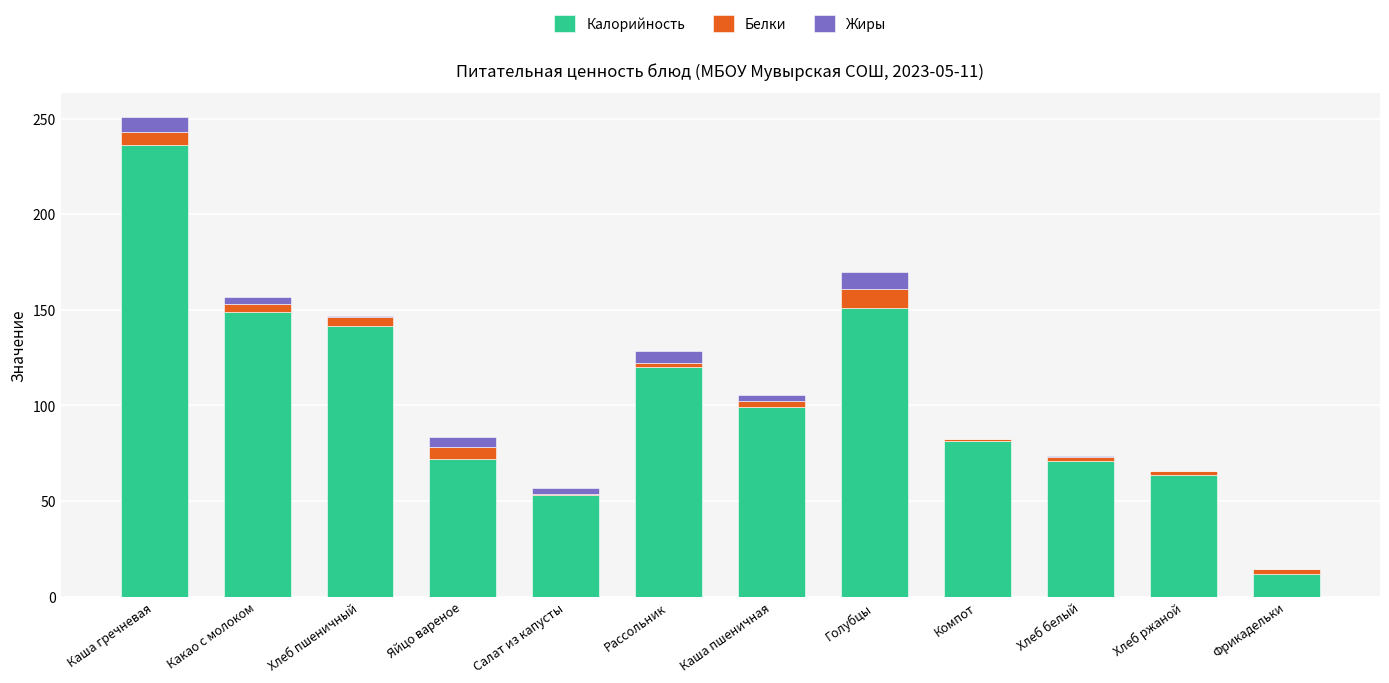

The Калорийность series shows 65.2 at Хлеб пшеничный. True or false?

False